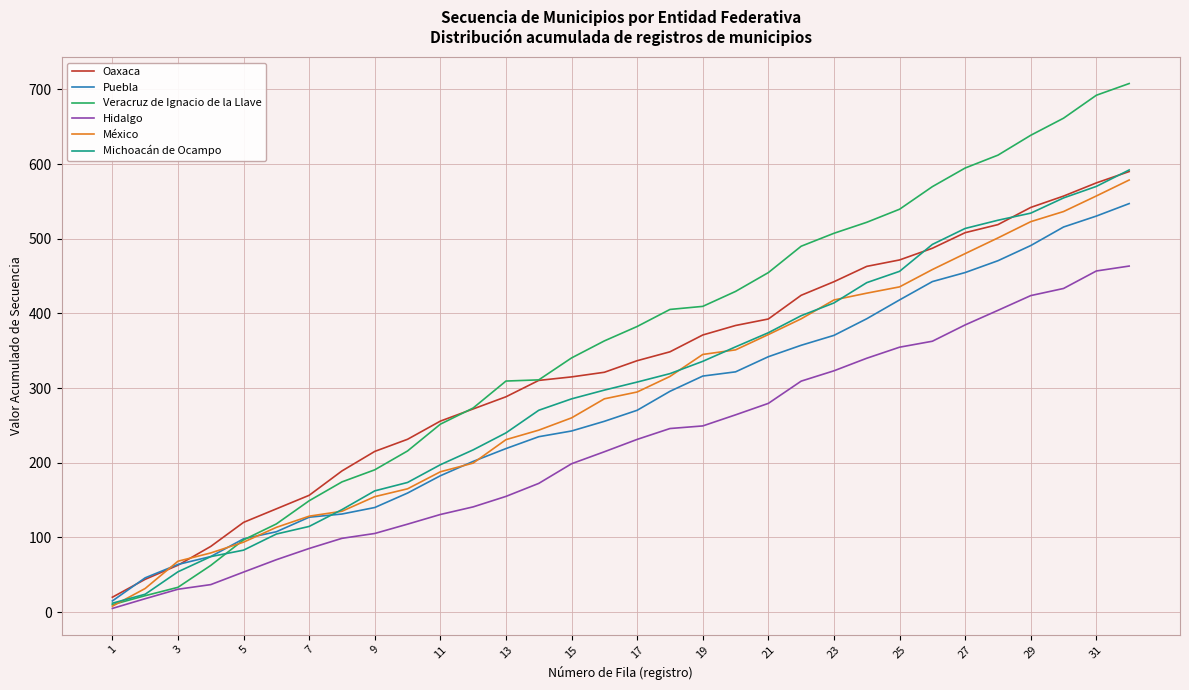

Which series has the largest total across all categories?

Veracruz de Ignacio de la Llave